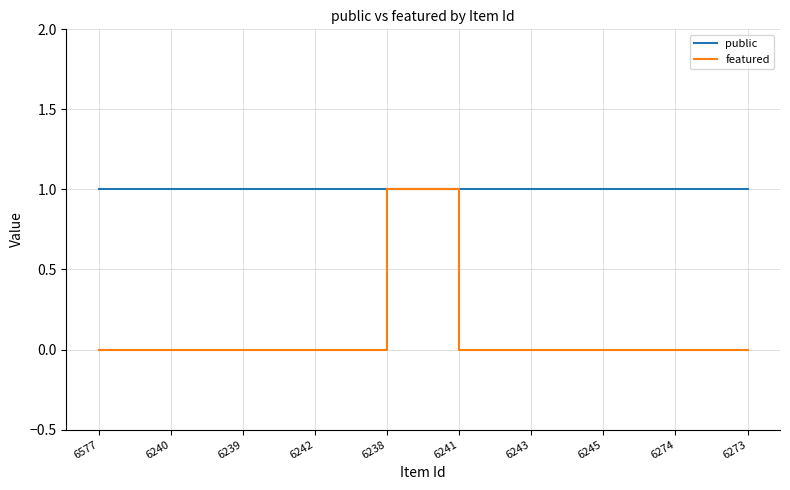

True or false: featured has a value of -1 at 6240.

False